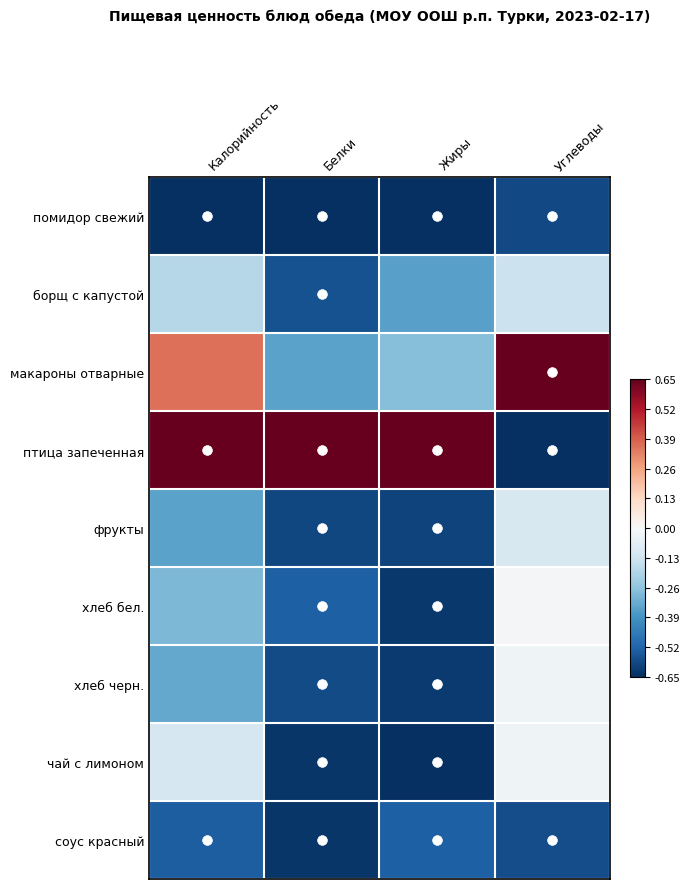

How many data points does each series have?

4